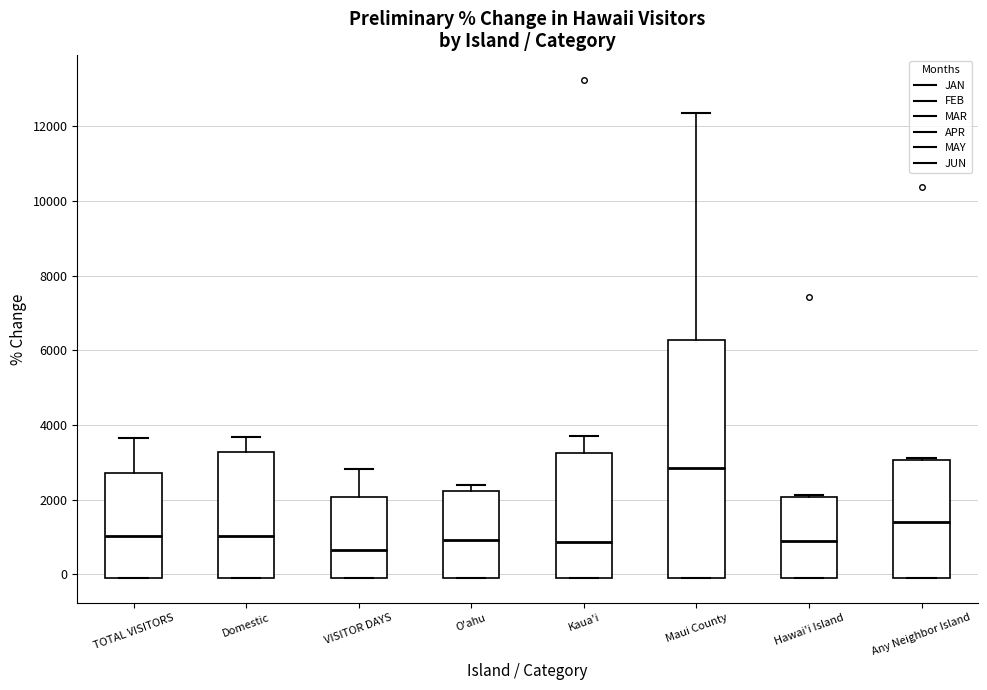

Reading left to right, transcribe this box plot: for each box, give where its median line is, the range the box spans, and where its two whiskers end, as read against the y-axis. The values are not printed on the chart, so give them approximately, as read against the axis.

TOTAL VISITORS: median 1000, box 0 to 2600, whiskers 0 to 3600
Domestic: median 1000, box 0 to 3200, whiskers 0 to 3600
VISITOR DAYS: median 600, box 0 to 2000, whiskers 0 to 2800
O'ahu: median 1000, box 0 to 2200, whiskers 0 to 2400
Kaua'i: median 800, box 0 to 3200, whiskers 0 to 3800
Maui County: median 2800, box 0 to 6200, whiskers 0 to 12400
Hawai'i Island: median 800, box 0 to 2000, whiskers 0 to 2200
Any Neighbor Island: median 1400, box 0 to 3000, whiskers 0 to 3200